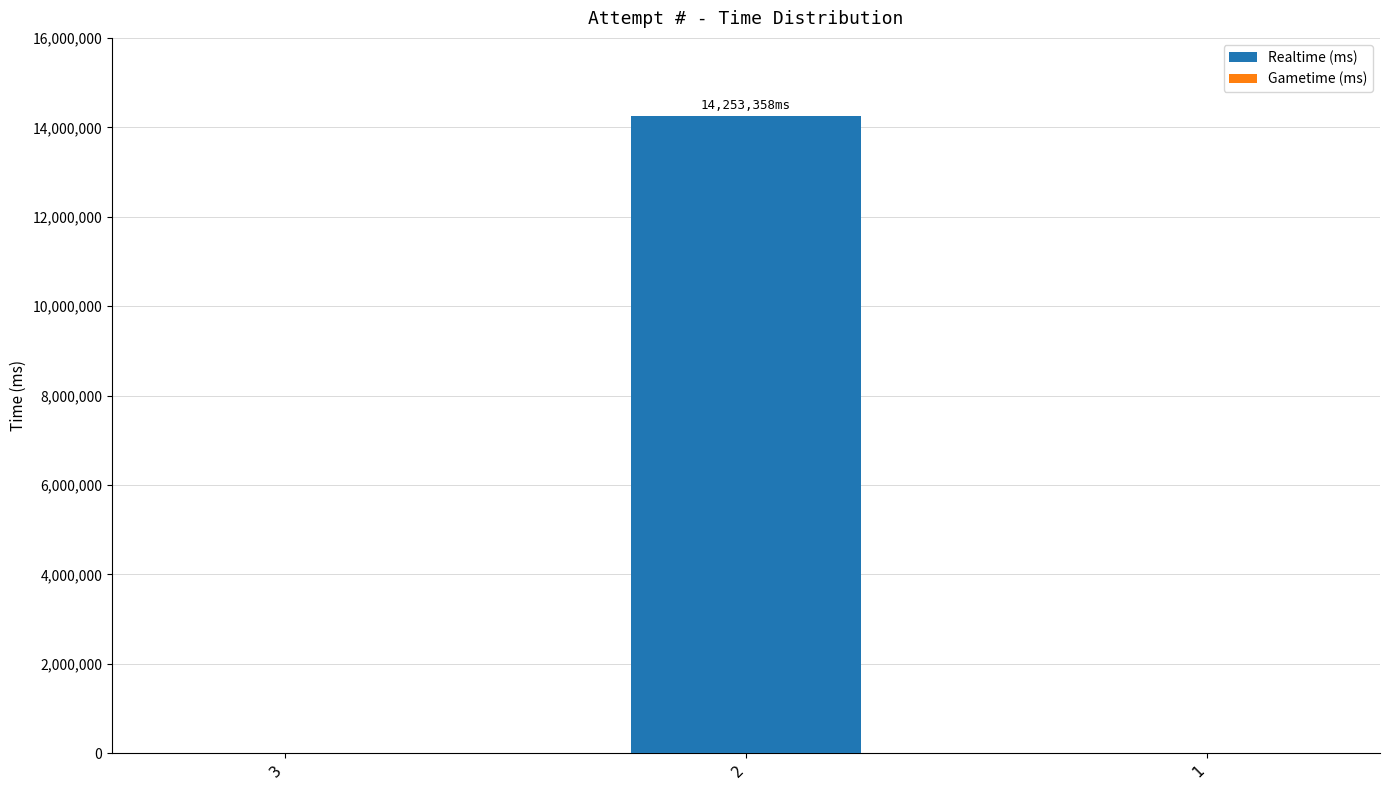

What is the change in value from 2 to 1?

-14253358